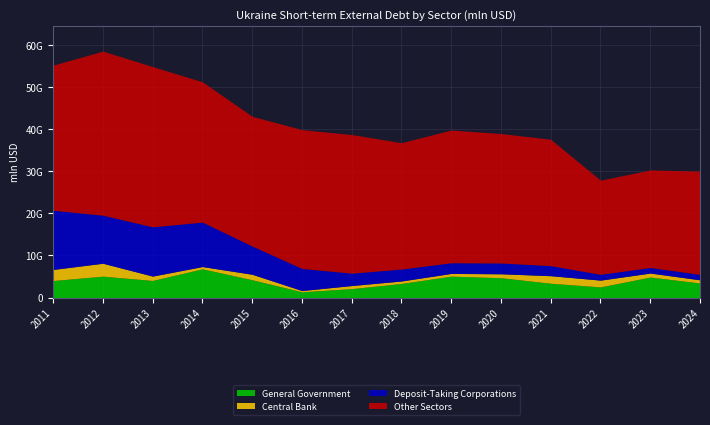

What is the value of the General Government point at the 4th from the left?

6823.1